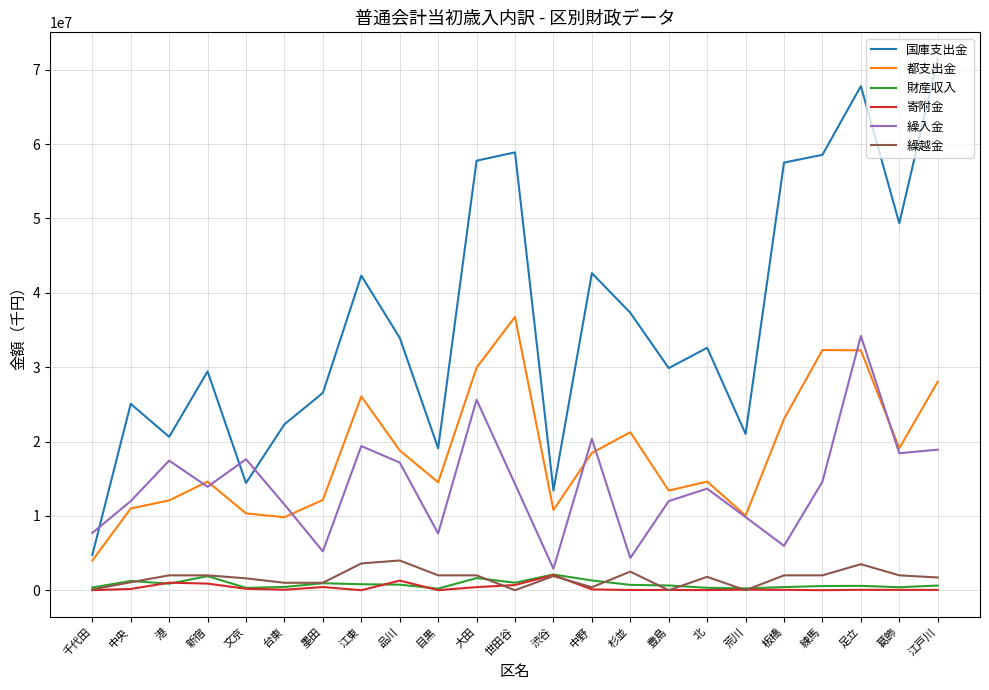

At which category is the sum across all series the highest?

足立